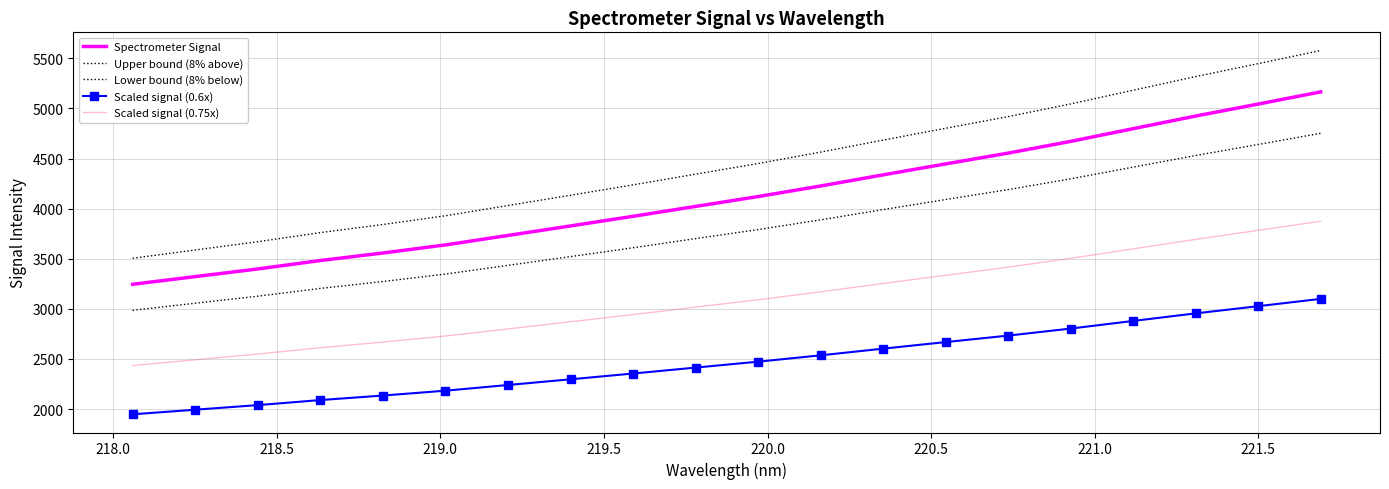

True or false: Lower bound (8% below) and Spectrometer Signal intersect in this chart.

False